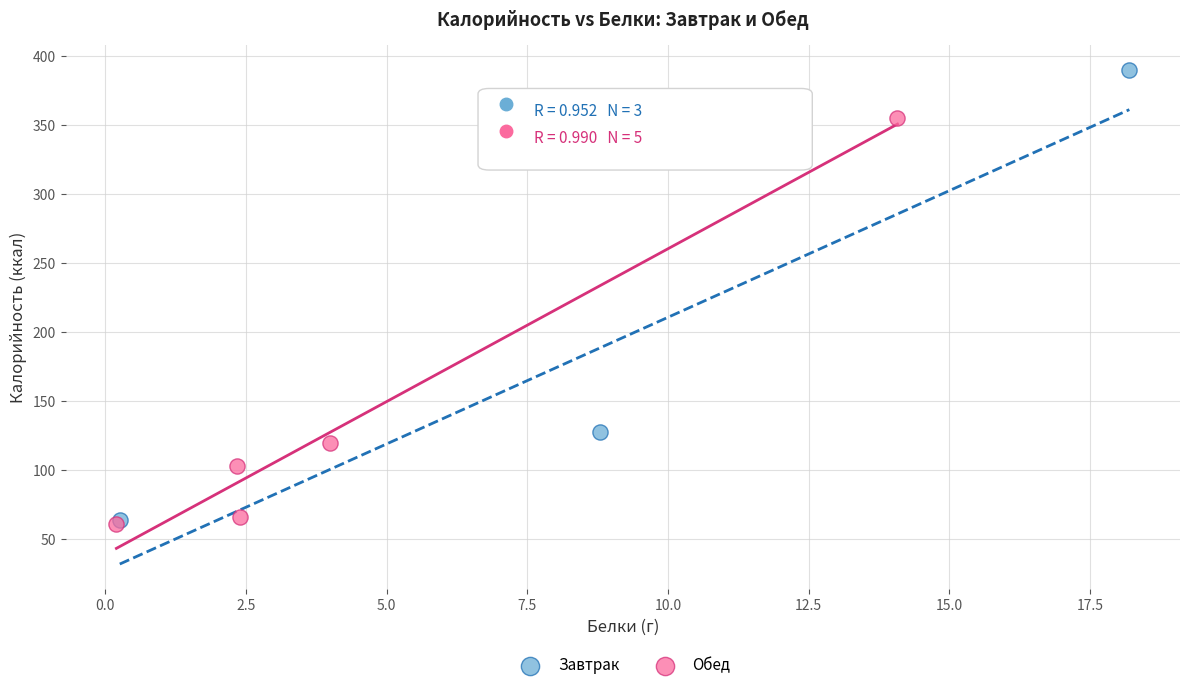

What are all the series names shown in the legend?

Завтрак, Обед